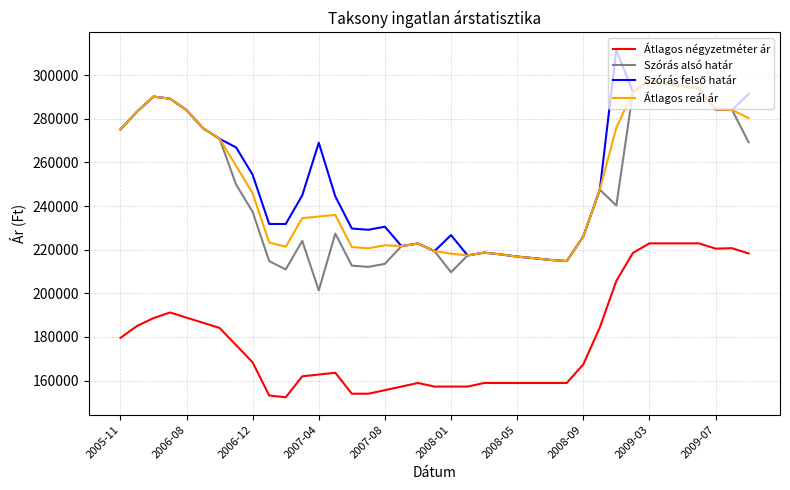

Count the number of data series in this chart.

4